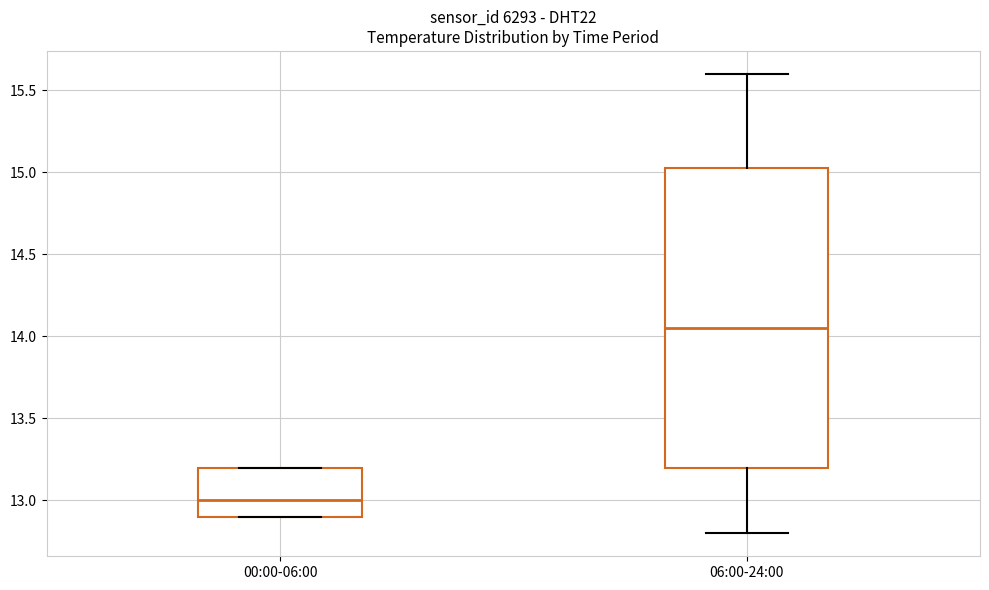

Which box's median line is the lowest?

00:00-06:00